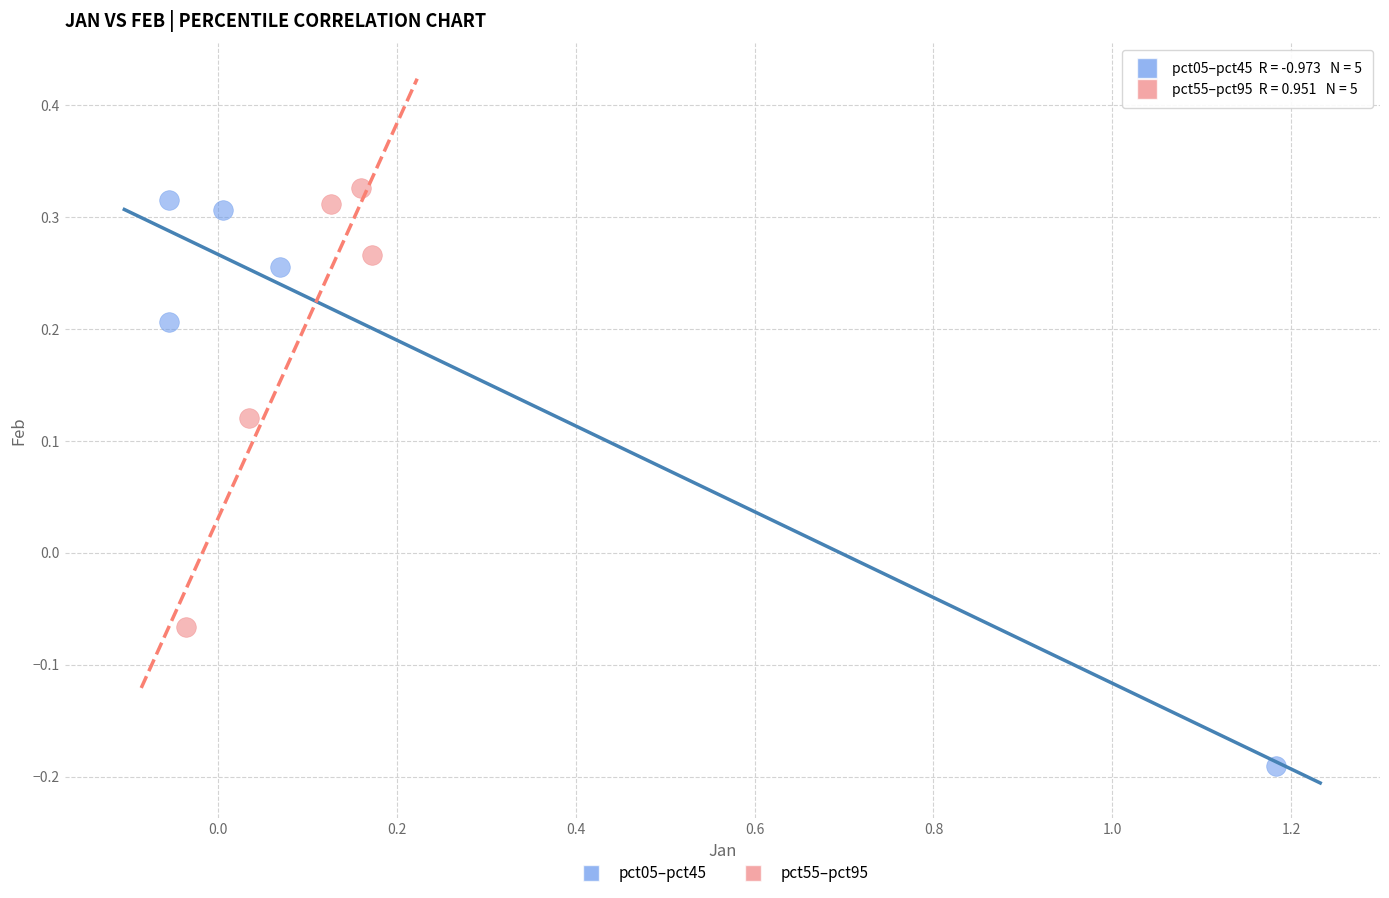

Which series contains the lowest Y value?

pct05–pct45